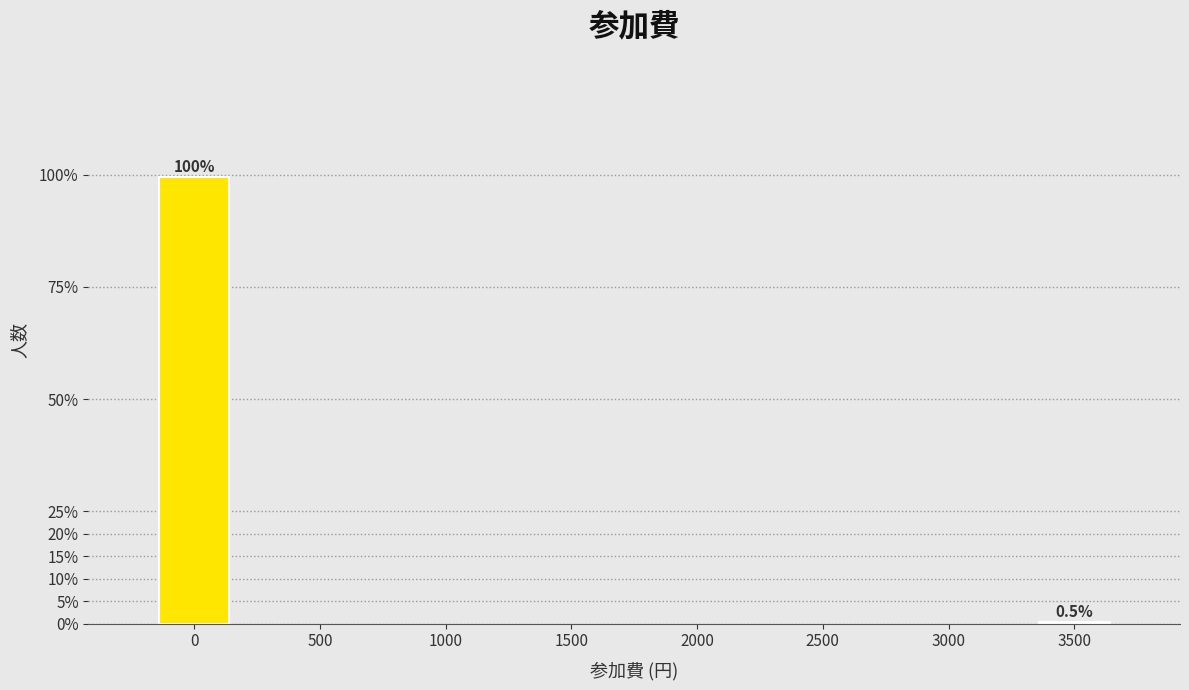

Reading left to right, transcribe all the data shown in this chart.

0=99.5	3500=0.5